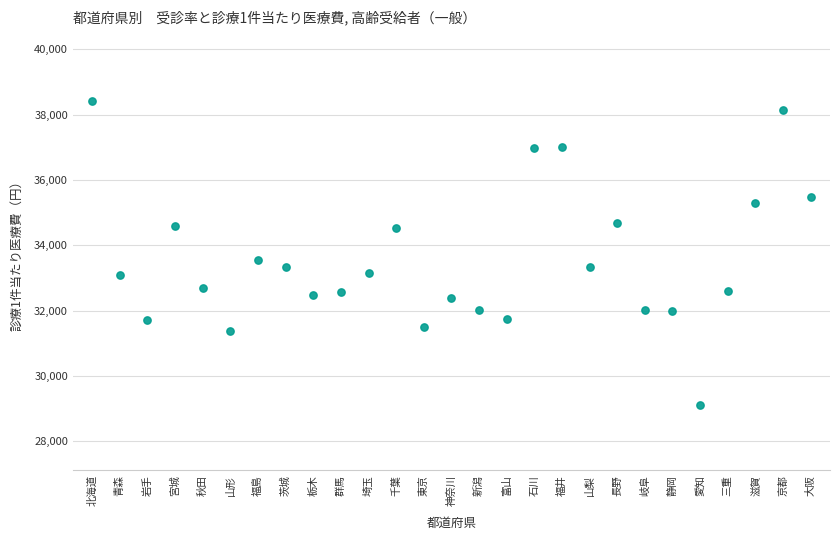

What is the range of Y values (max minus min)?

9289.4